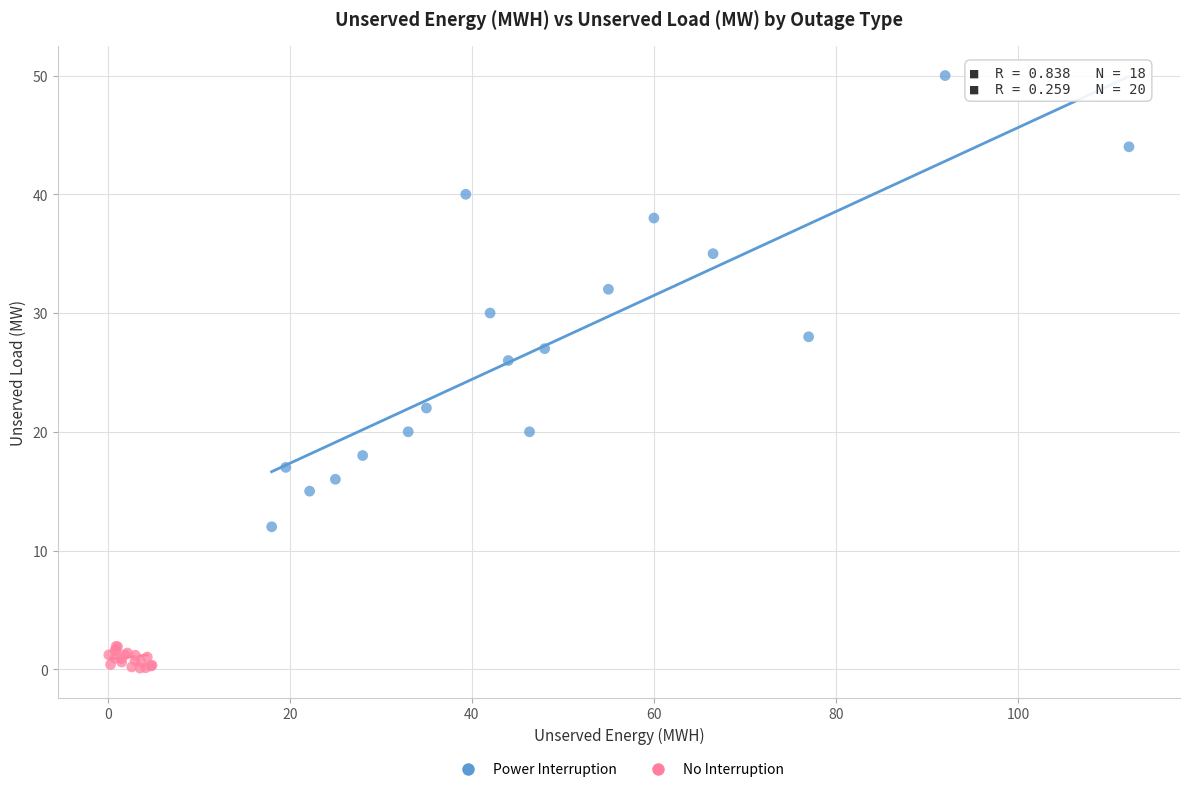

Which series reaches the minimum Y coordinate?

No Interruption